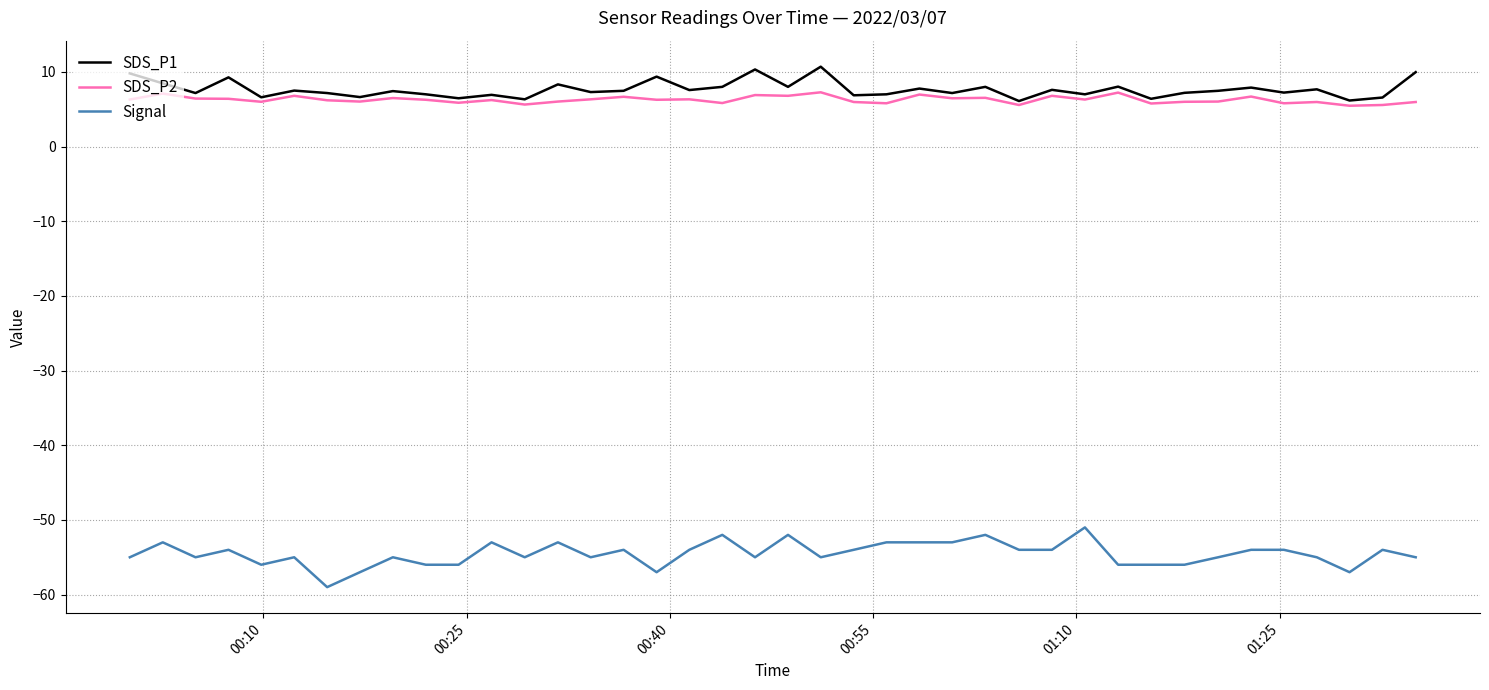

What is the lowest value of the Signal series?

-59.0